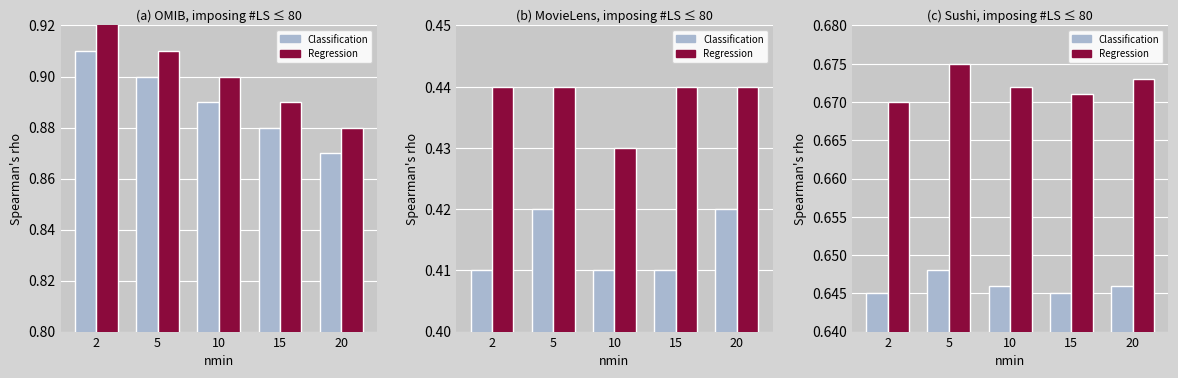

List the labels in order of Regression value, smallest first.

2, 15, 10, 20, 5